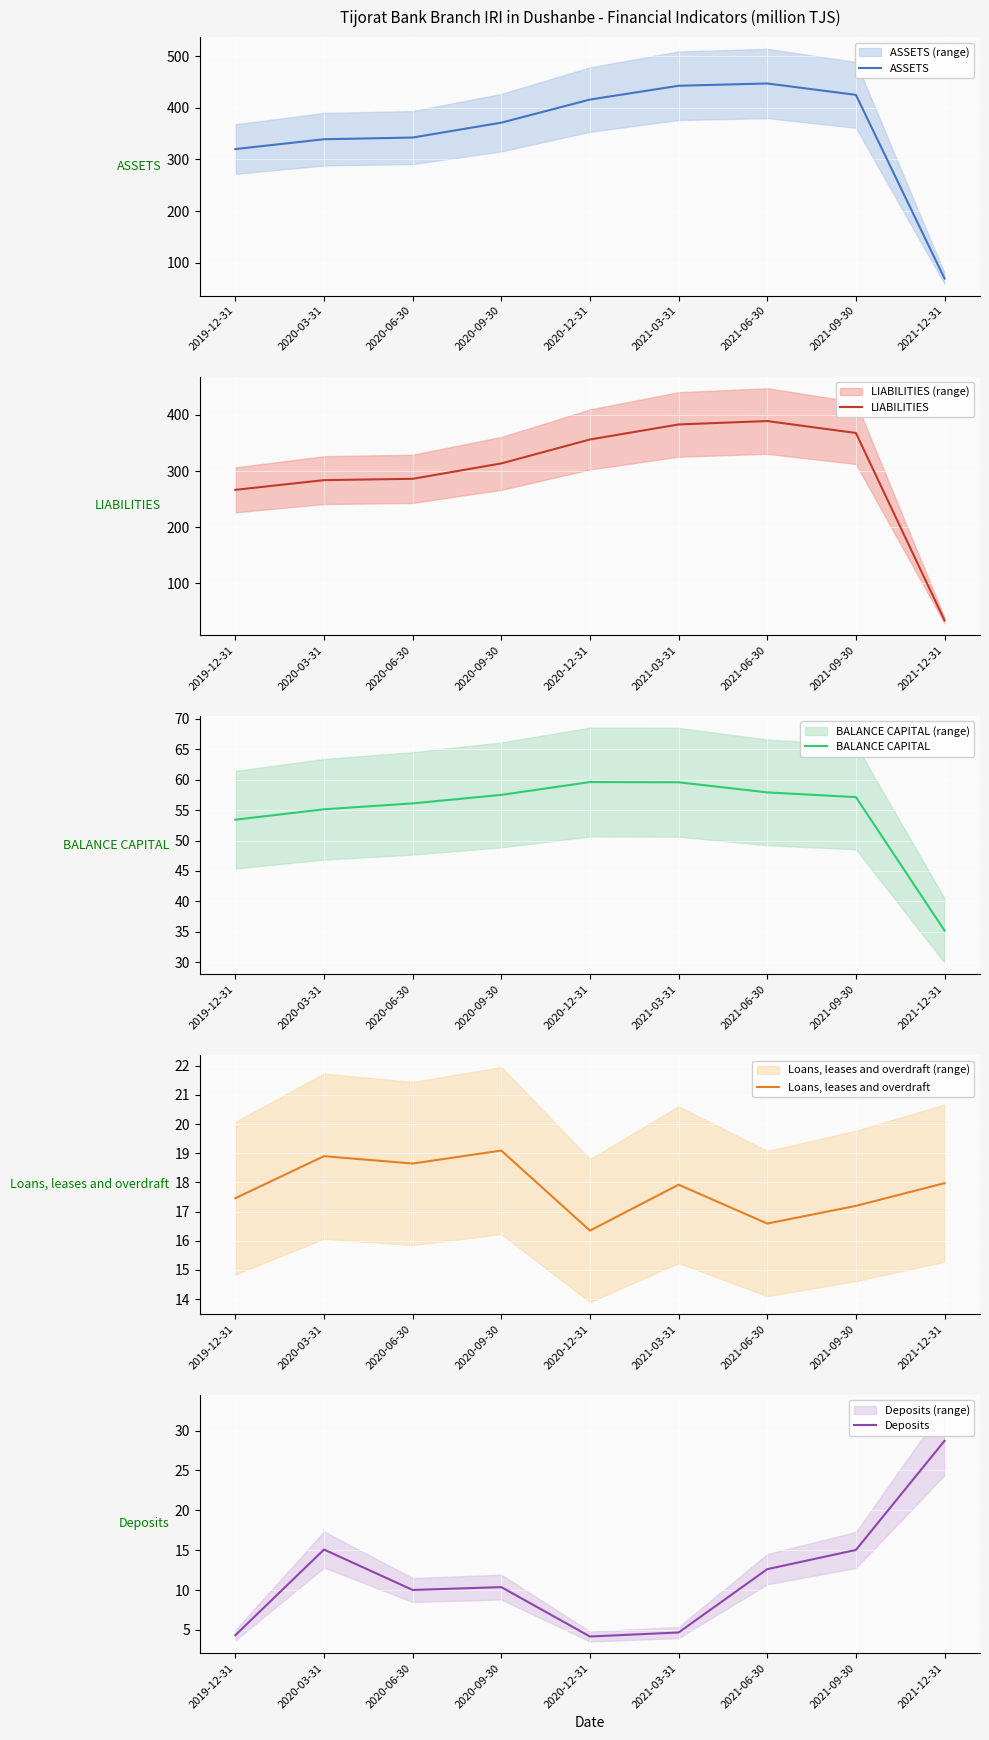

The Deposits series shows 15.0 at 2021-09-30. True or false?

True